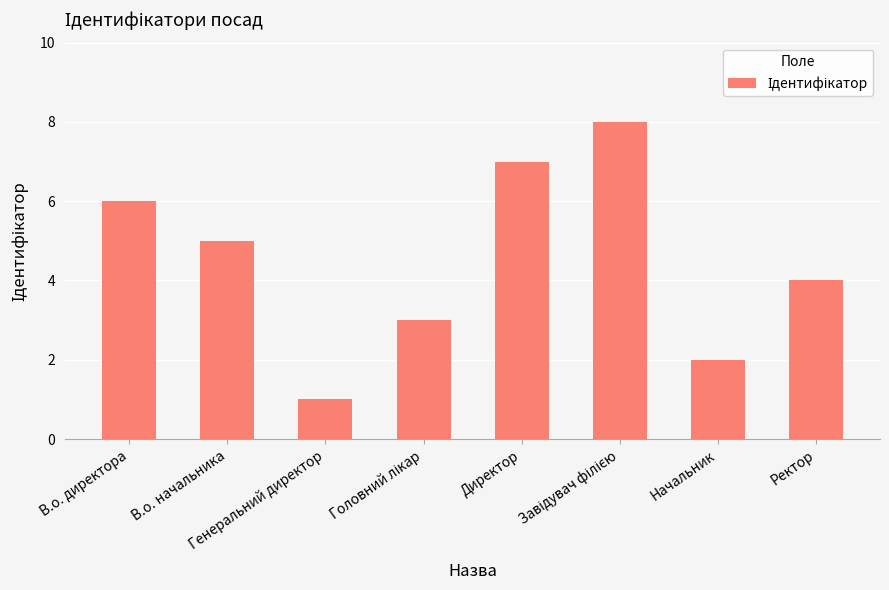

What is the difference between the maximum and minimum values?

7